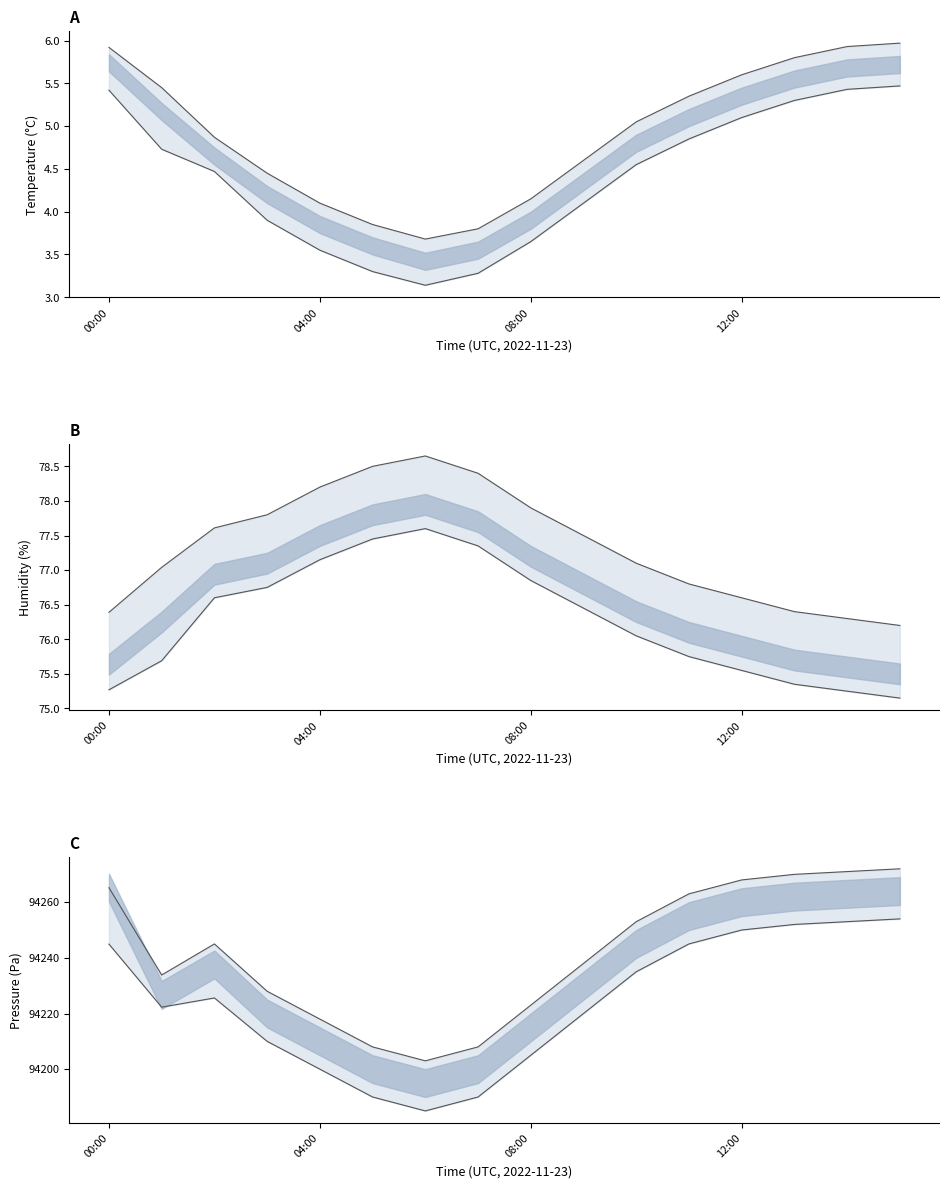

What is the sum of all pressure upper values?

1507867.1